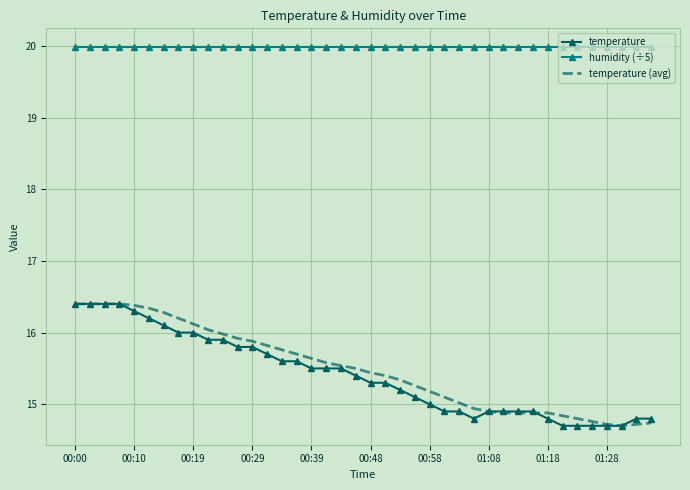

True or false: temperature and humidity (÷5) intersect in this chart.

False